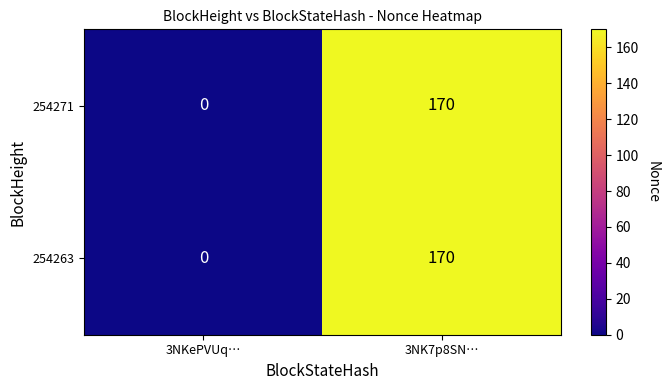

At which category is the sum across all series the highest?

3NK7p8SN…